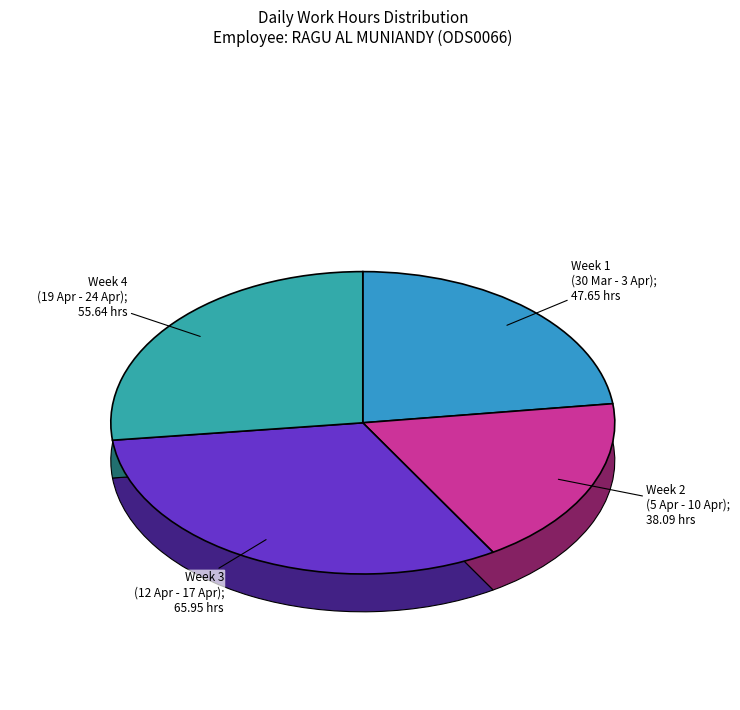

Is there any slice that represents more than half of the pie?

No